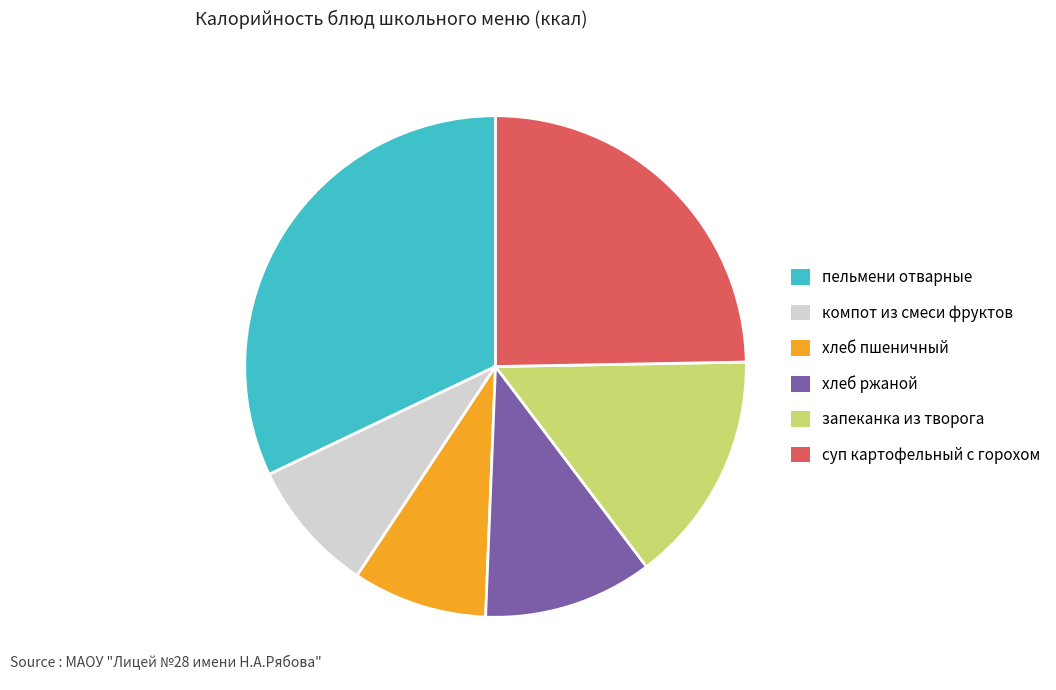

How many slices are in this pie chart?

6